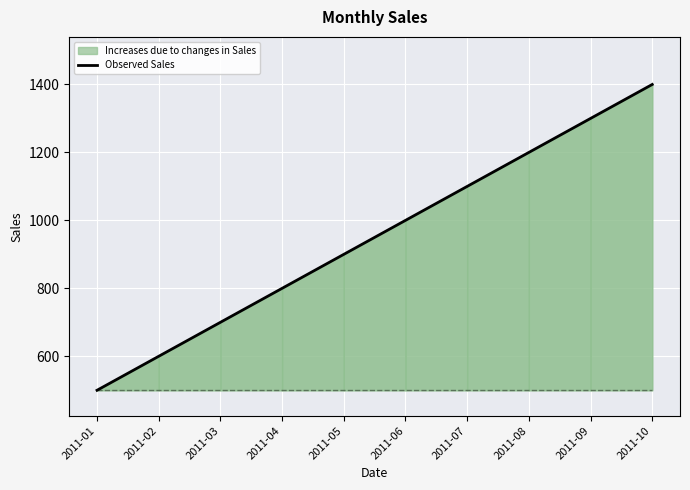

List the labels in order of value, smallest first.

2011-01, 2011-02, 2011-03, 2011-04, 2011-05, 2011-06, 2011-07, 2011-08, 2011-09, 2011-10